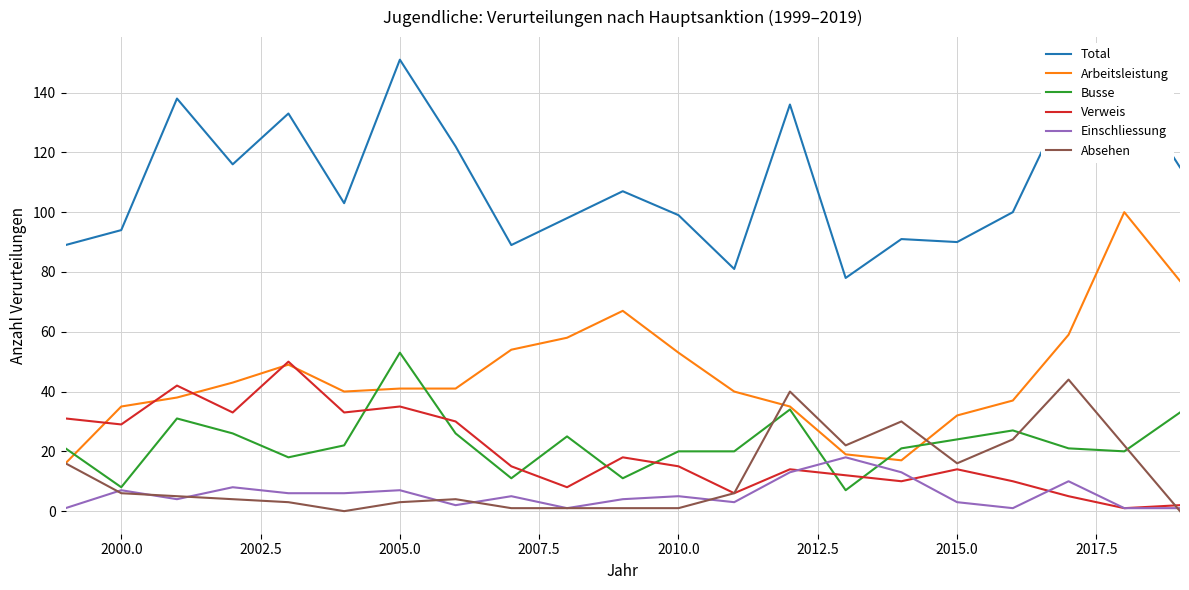

Rank the series by their maximum value, from lowest to highest.

Einschliessung, Absehen, Verweis, Busse, Arbeitsleistung, Total